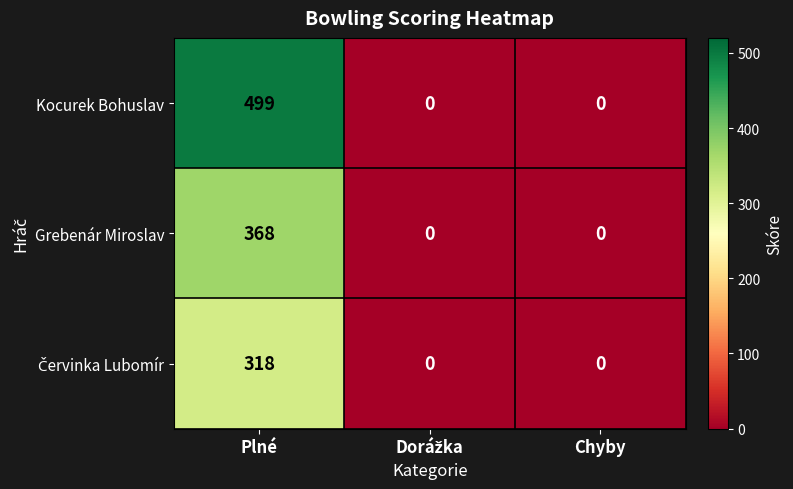

Which series has the largest range (max minus min)?

Kocurek Bohuslav